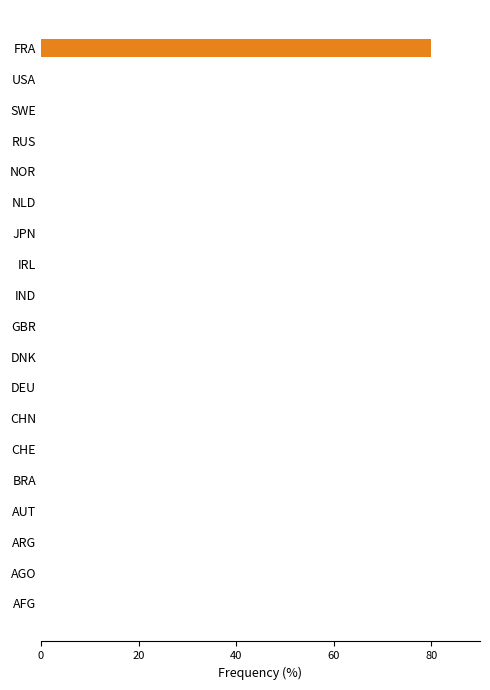

Which category has the highest value across all series?

FRA